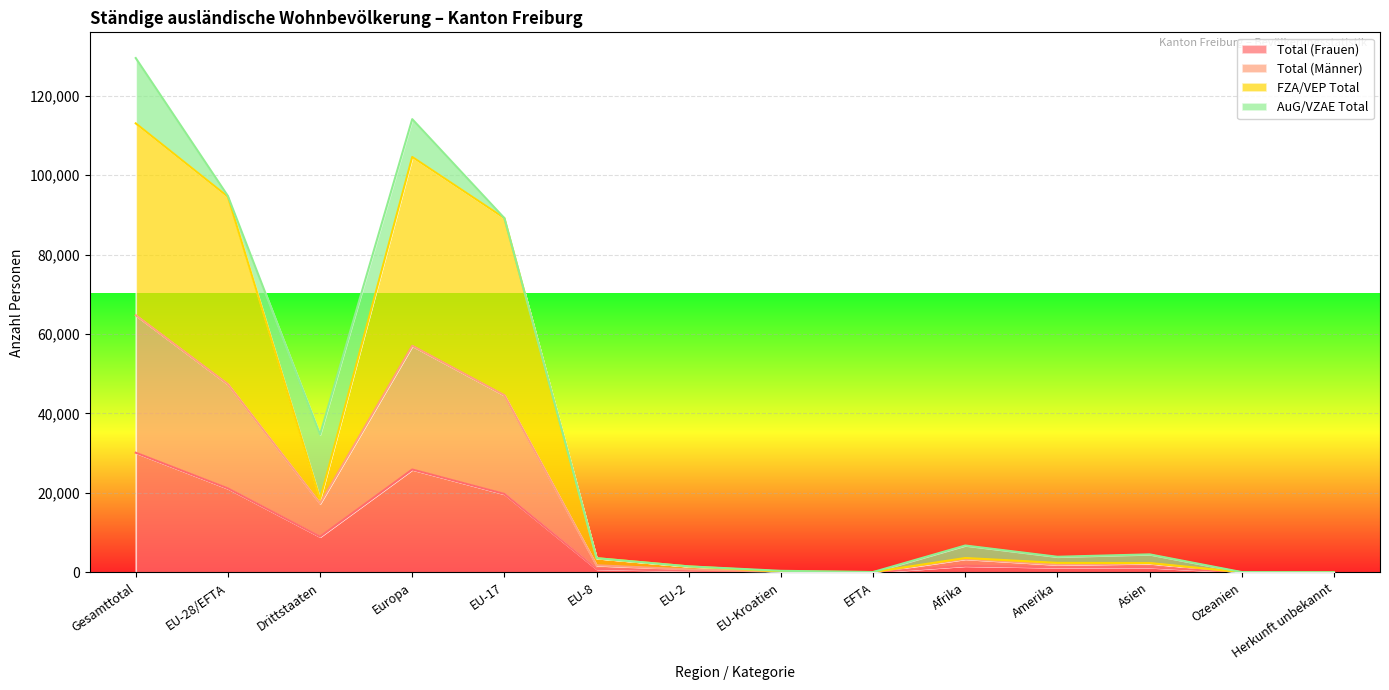

Does the chart display data point markers on the line(s)?

No